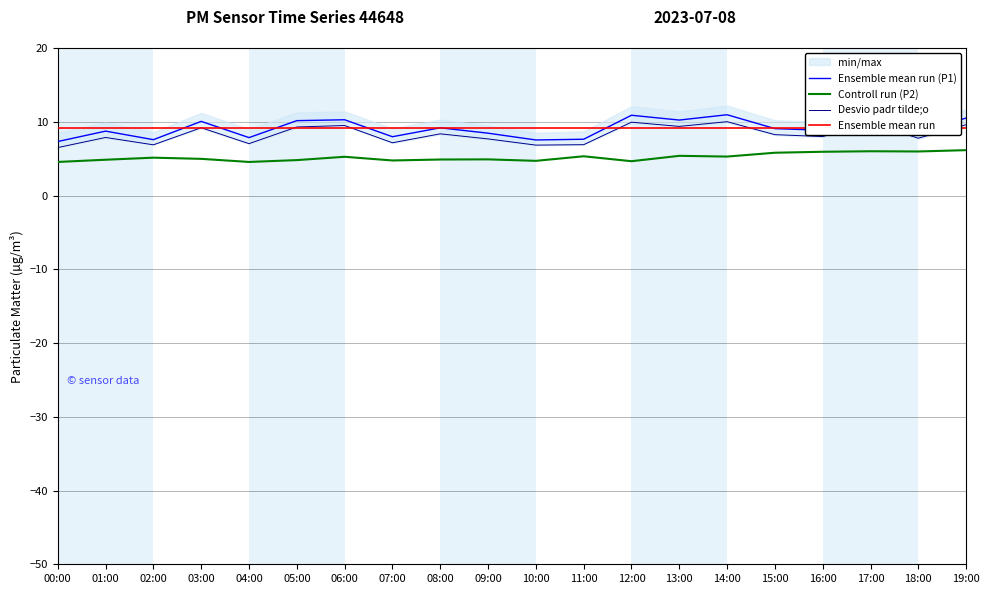

What is the value of the P1_min point at the 10th from the left?

7.7